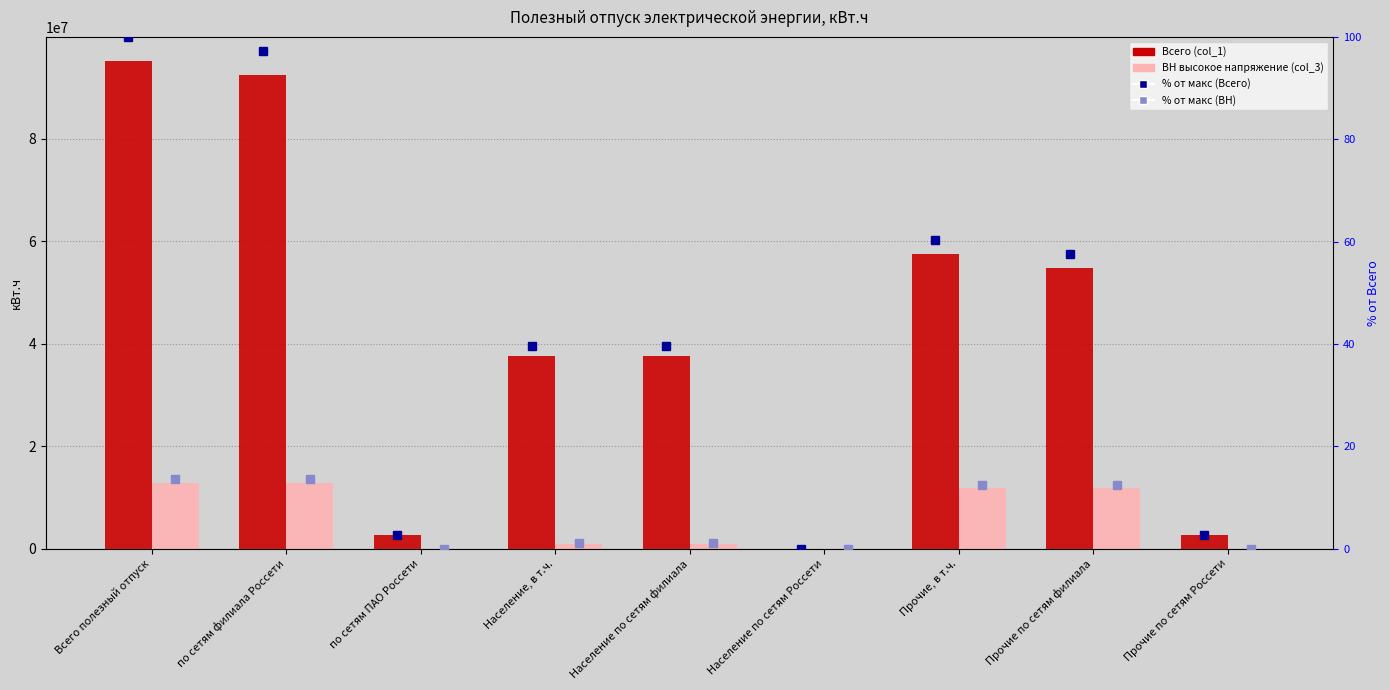

How many data points in ВН высокое напряжение (col_3) are above 997120?

6